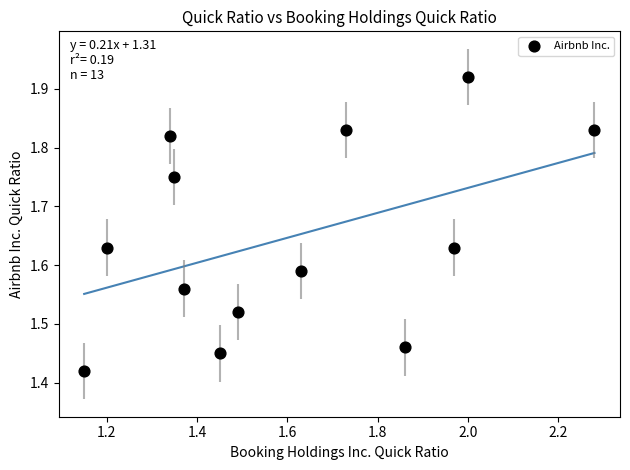

What is the range of X values (max minus min)?

1.1